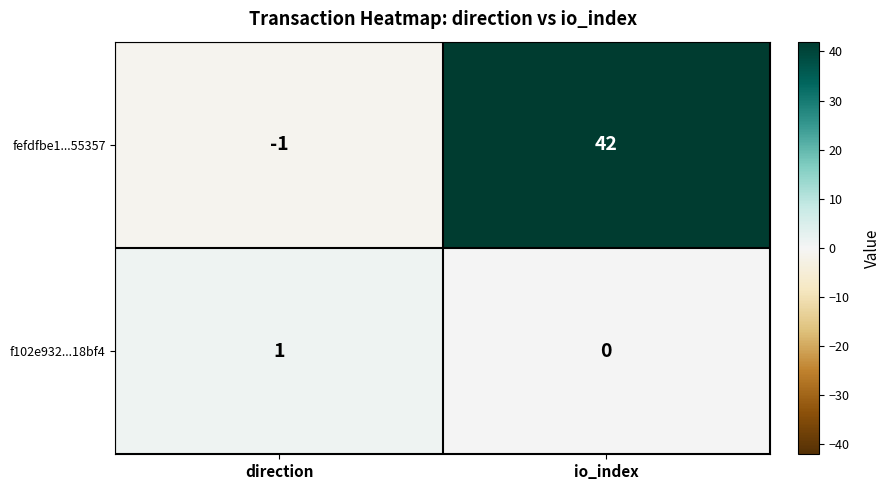

At which label is fefdfbe1...55357 closest to 20?

direction